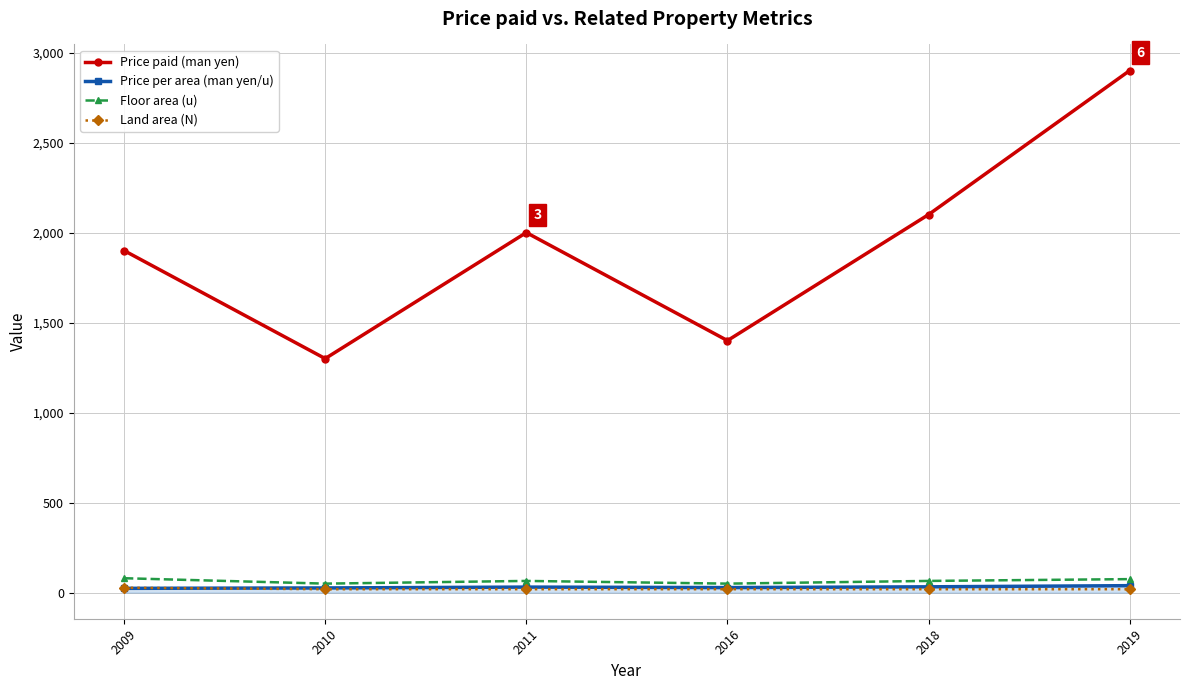

At how many categories does at least one series exceed 1272?

6